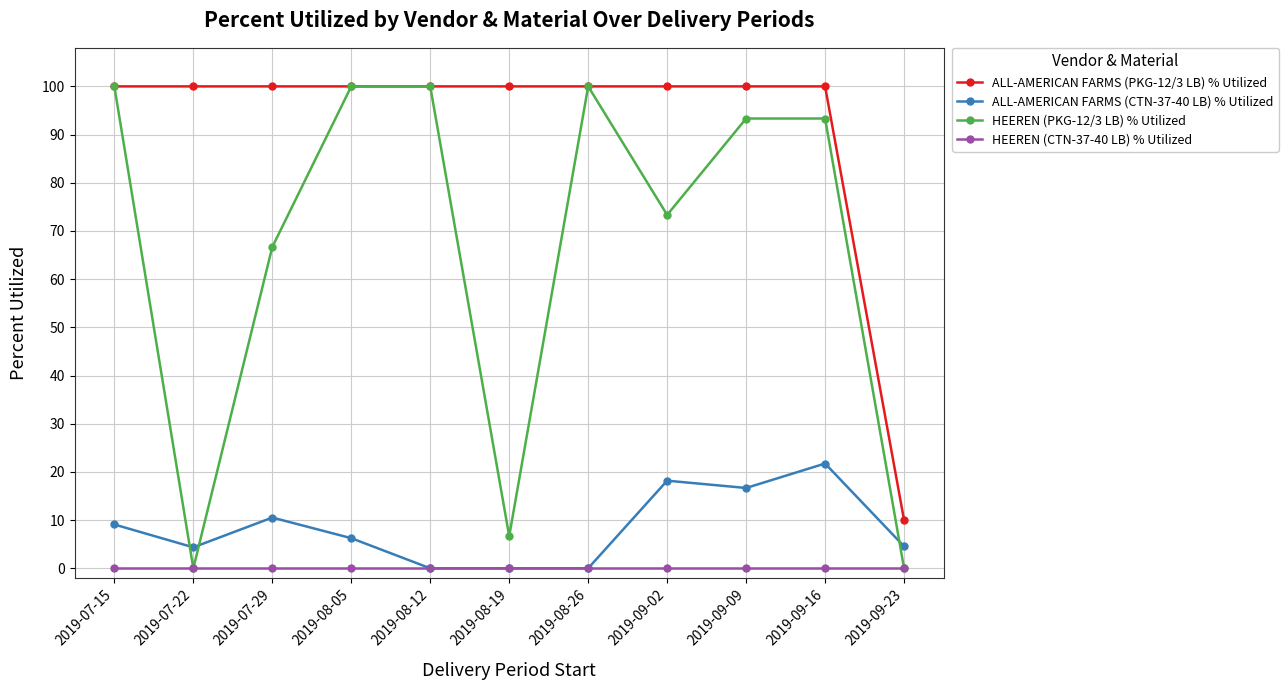

What is the difference between the highest and lowest values at 2019-09-09?

100.0